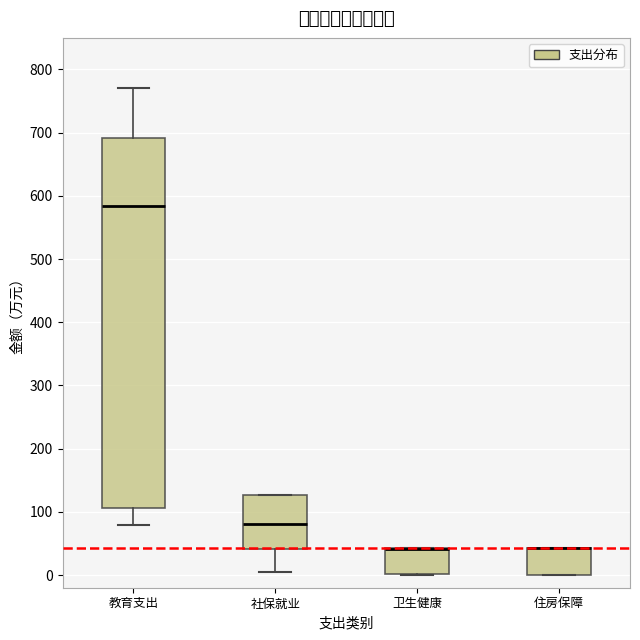

Reading left to right, transcribe this box plot: for each box, give where its median line is, the range the box spans, and where its two whiskers end, as read against the y-axis. The values are not printed on the chart, so give them approximately, as read against the axis.

教育支出: median 580, box 110 to 690, whiskers 80 to 770
社保就业: median 80, box 40 to 130, whiskers 0 to 130
卫生健康: median 40 (drawn on the box's upper edge), box 0 to 40, whiskers 0 to 40
住房保障: median 40 (drawn on the box's upper edge), box 0 to 40, whiskers 0 to 40